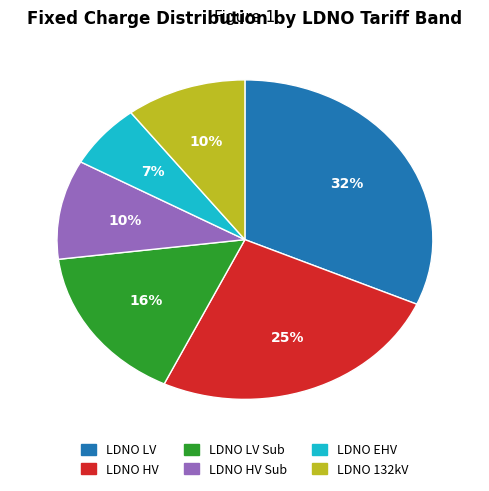

How many segments does this pie chart have?

6